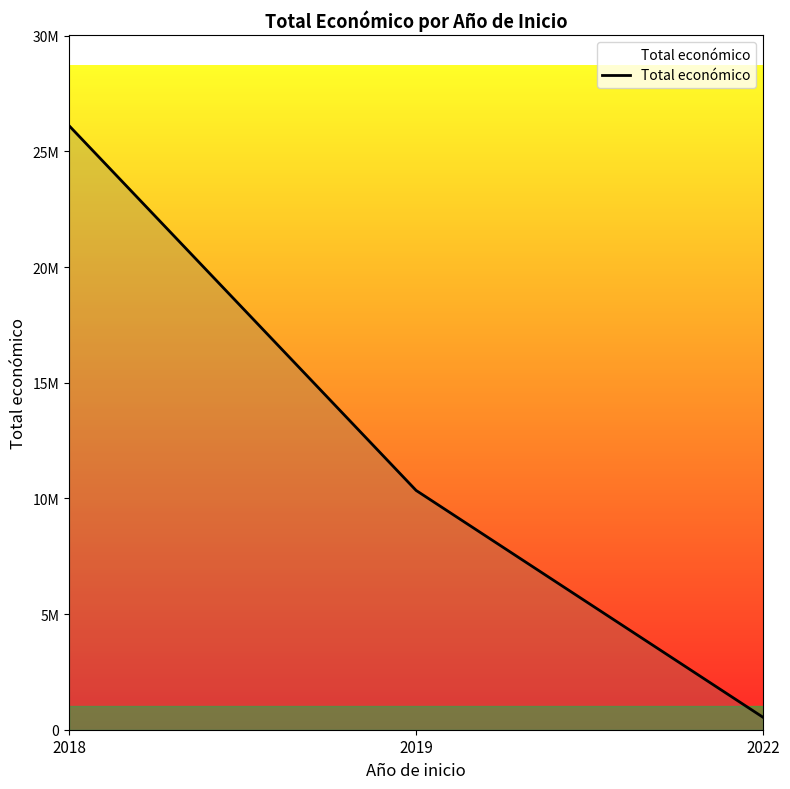

What is the minimum value shown in the chart?

533449